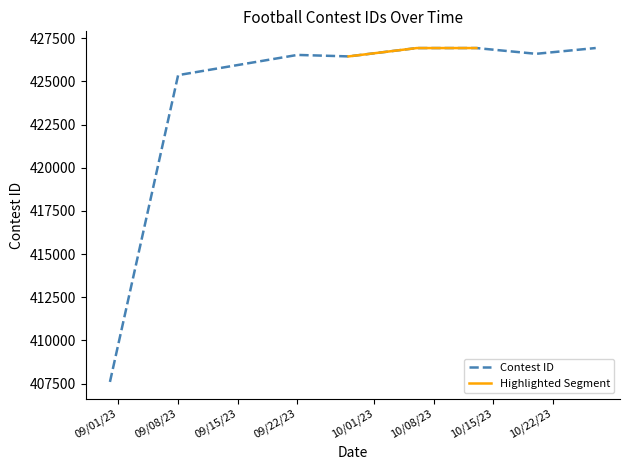

The chart shows a value of 225266 at 10/6/23. True or false?

False